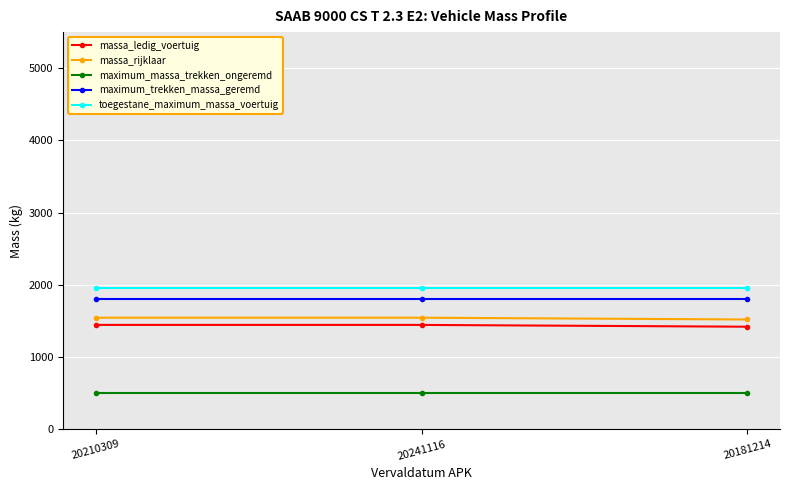

What position from the left is 20241116?

2